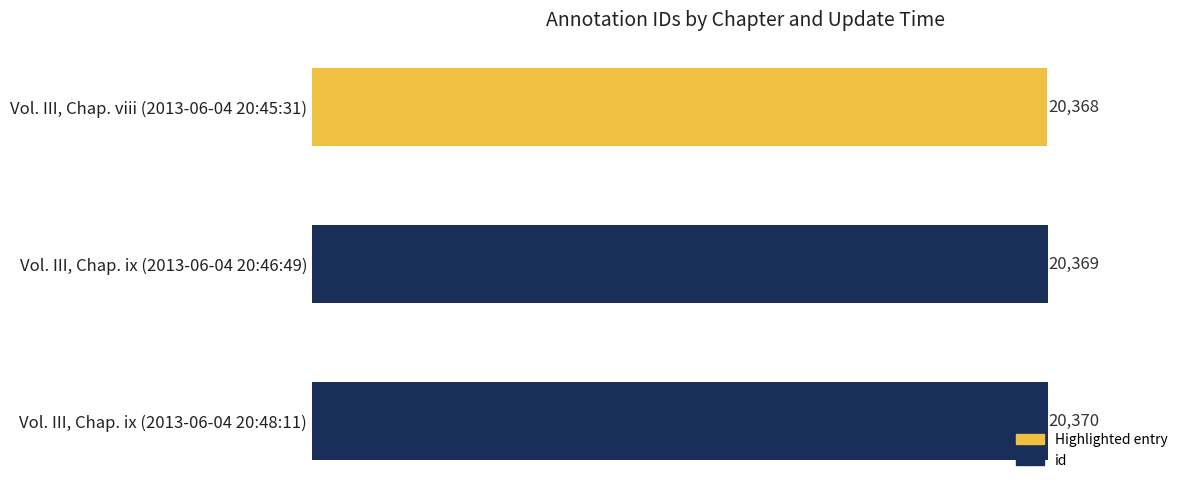

List the labels in order of value, smallest first.

Vol. III, Chap. viii (2013-06-04 20:45:31), Vol. III, Chap. ix (2013-06-04 20:46:49), Vol. III, Chap. ix (2013-06-04 20:48:11)